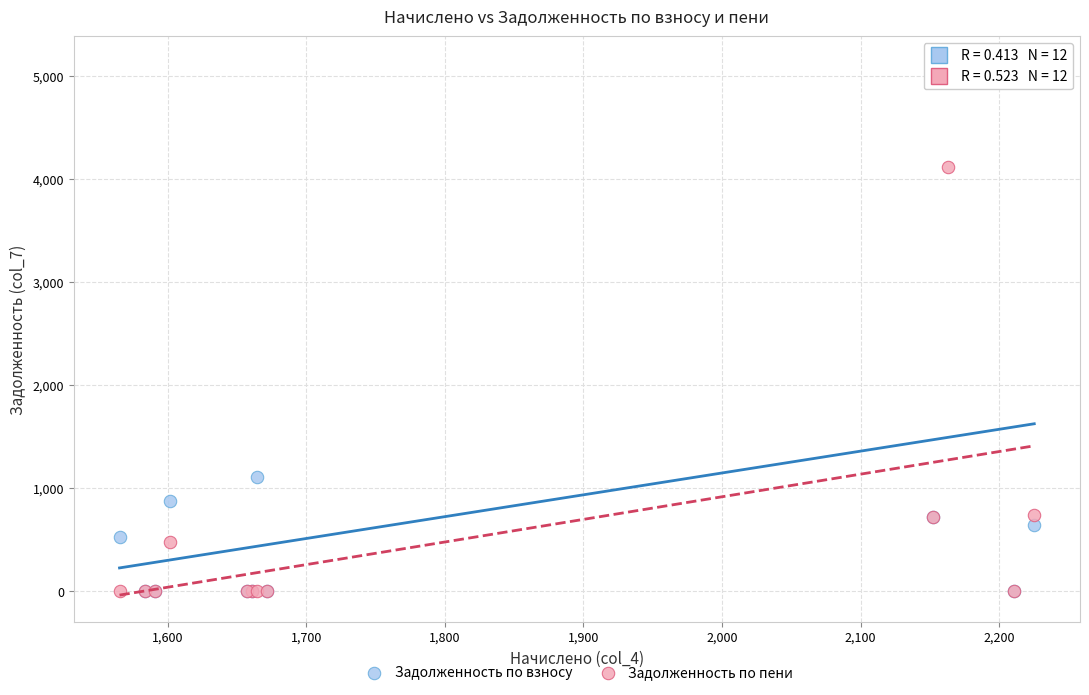

What are all the series names shown in the legend?

Задолженность по взносу, Задолженность по пени